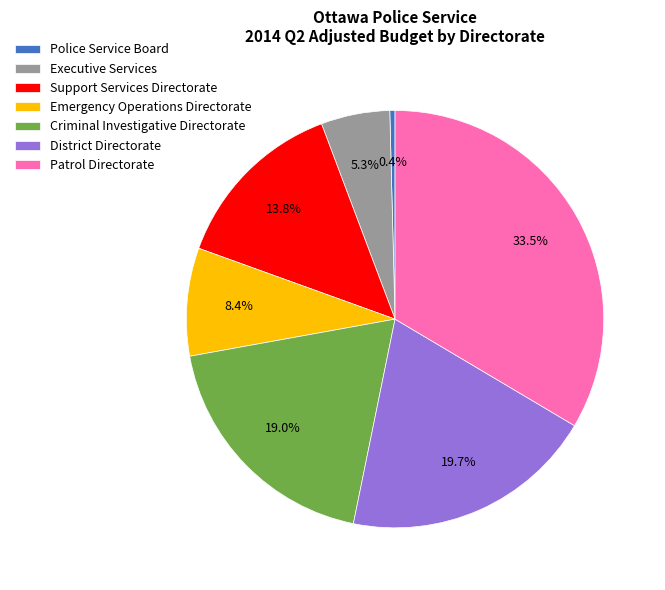

How many slices are in this pie chart?

7